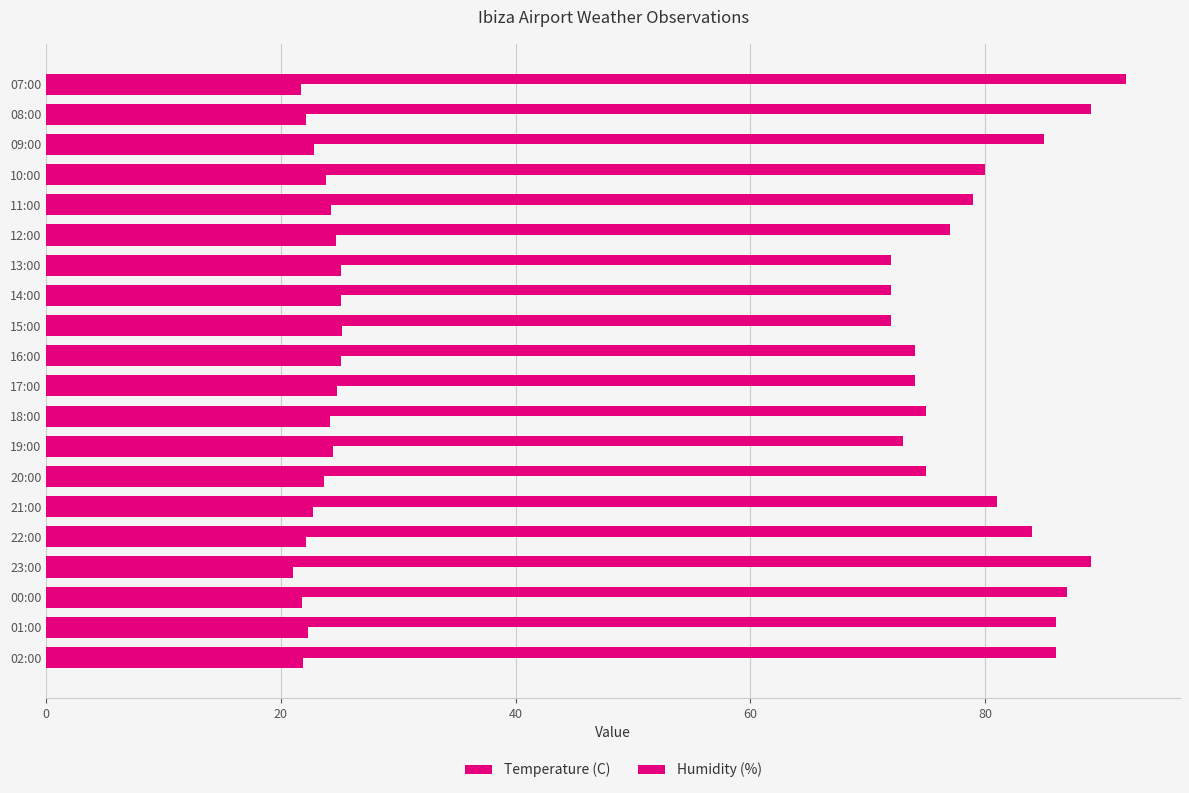

How many series are shown in this chart?

2